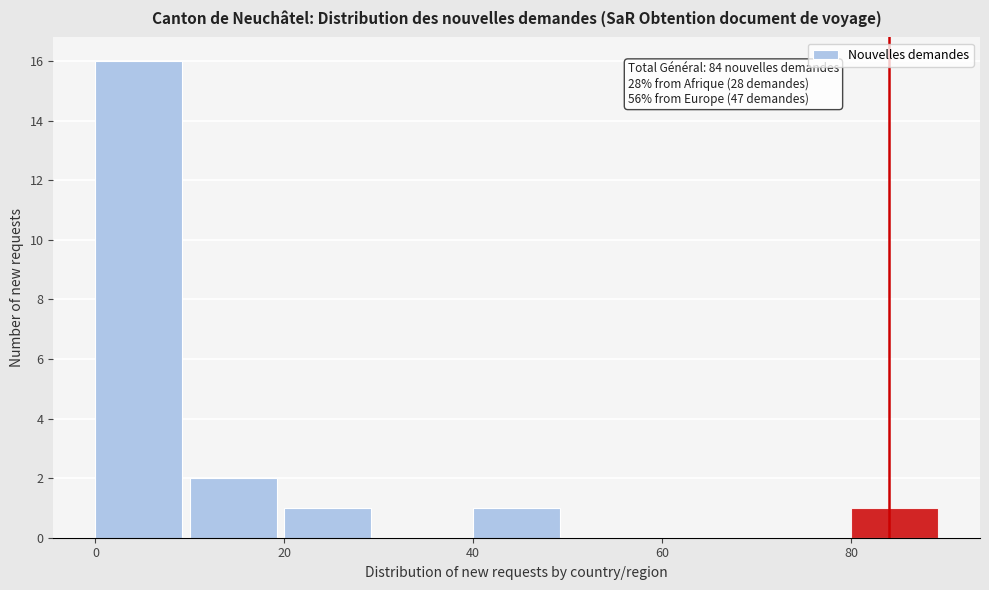

Which range on the x-axis has the tallest bar?

0 to 10